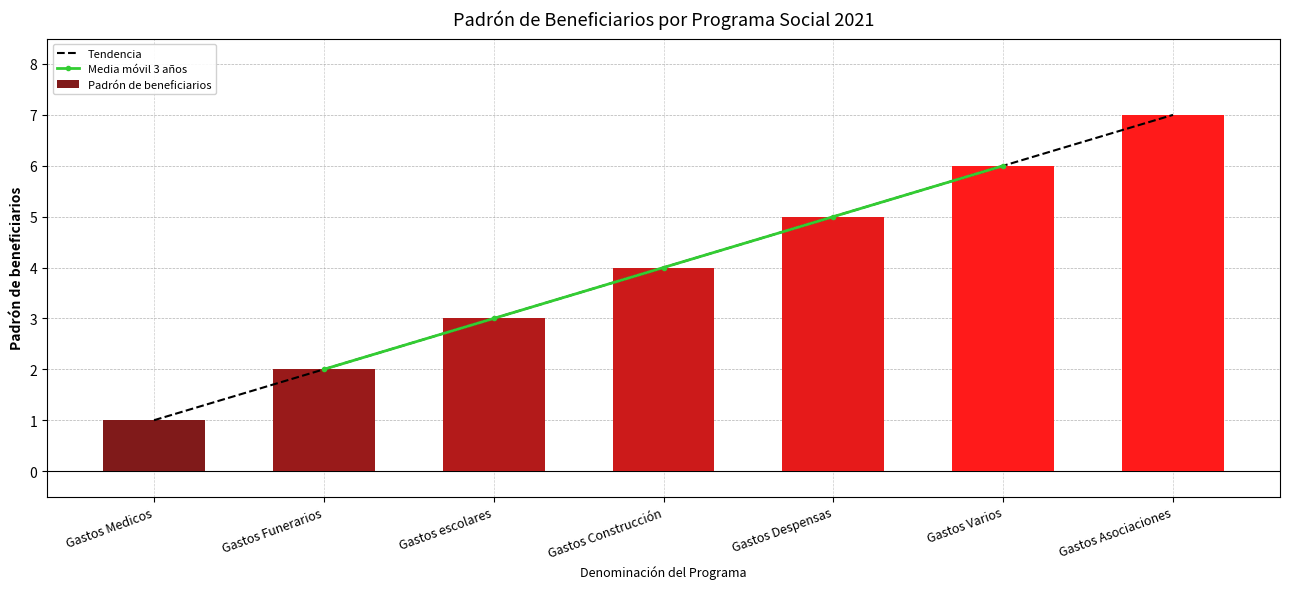

What is the label of the 5th bar from the right?

Gastos escolares